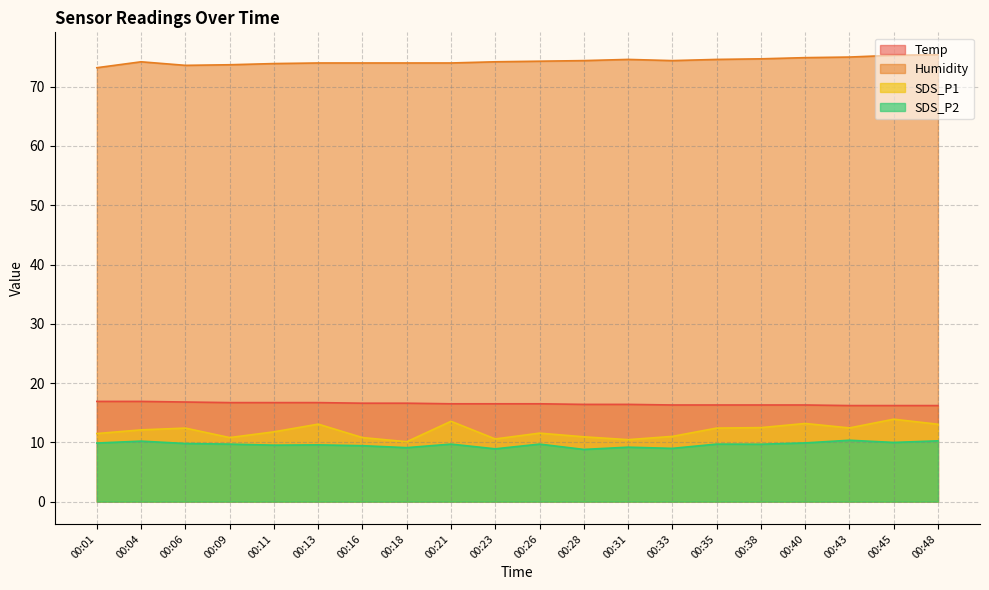

What is the difference between the maximum and second lowest values in the SDS_P1 series?

3.5